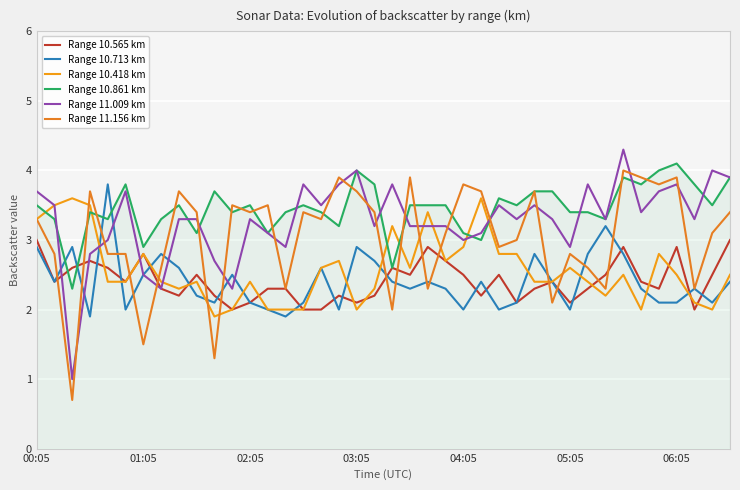

How many interior local peaks does the Range 10.861 km series have?

10